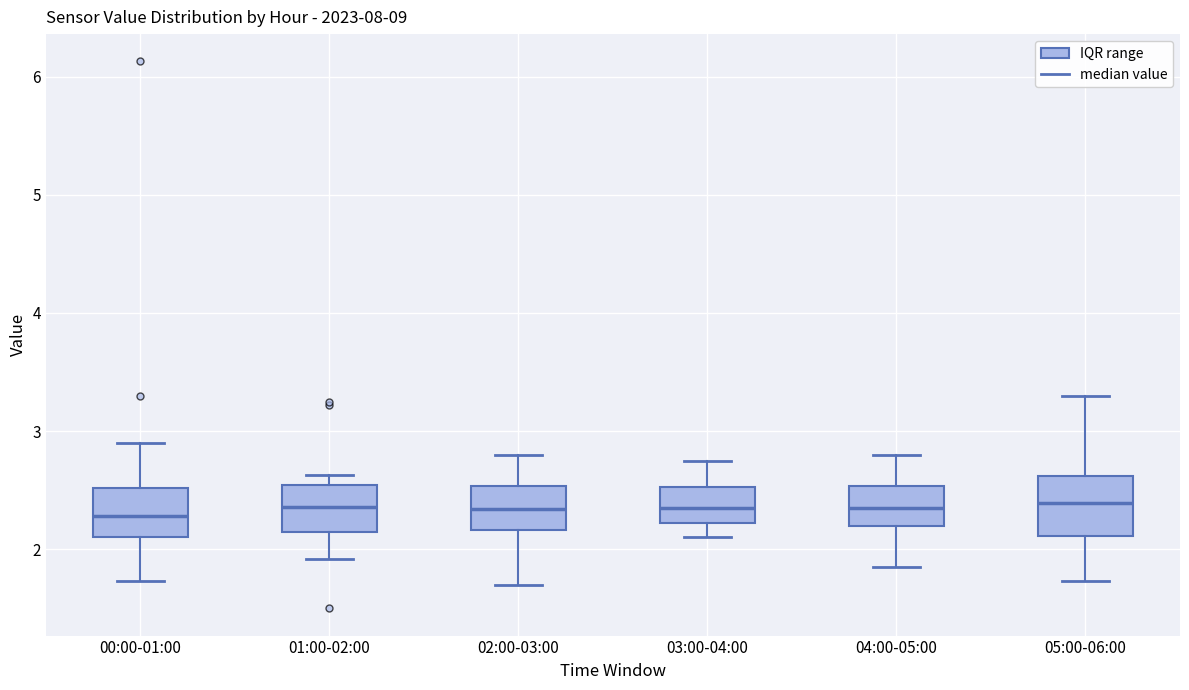

Reading left to right, transcribe this box plot: for each box, give where its median line is, the range the box spans, and where its two whiskers end, as read against the y-axis. The values are not printed on the chart, so give them approximately, as read against the axis.

00:00-01:00: median 2.3, box 2.1 to 2.5, whiskers 1.7 to 2.9
01:00-02:00: median 2.4, box 2.1 to 2.5, whiskers 1.9 to 2.6
02:00-03:00: median 2.3, box 2.2 to 2.5, whiskers 1.7 to 2.8
03:00-04:00: median 2.4, box 2.2 to 2.5, whiskers 2.1 to 2.8
04:00-05:00: median 2.4, box 2.2 to 2.5, whiskers 1.9 to 2.8
05:00-06:00: median 2.4, box 2.1 to 2.6, whiskers 1.7 to 3.3